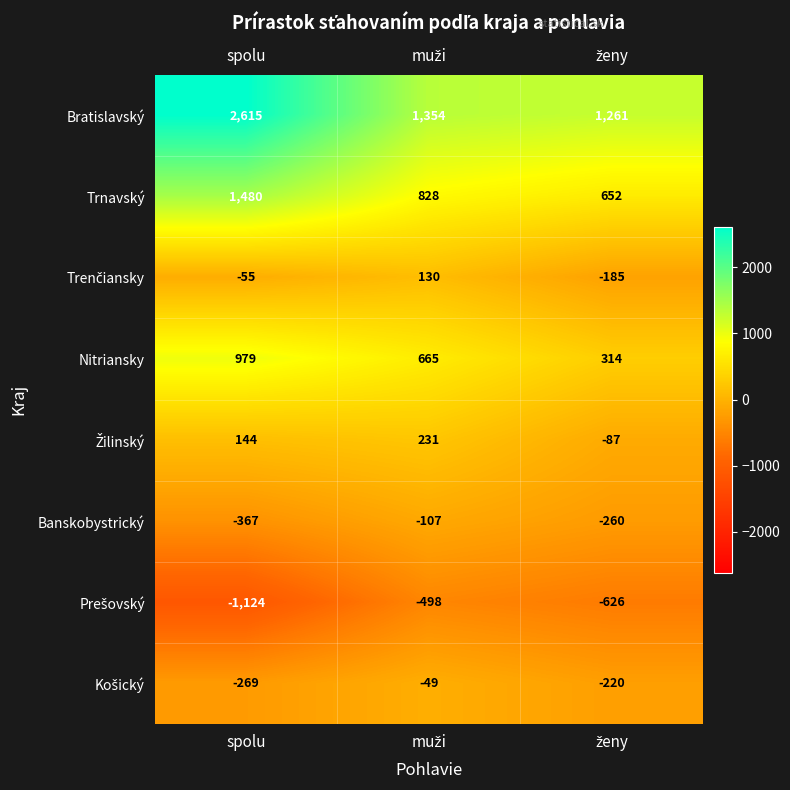

What is the minimum value shown in the chart?

-1124